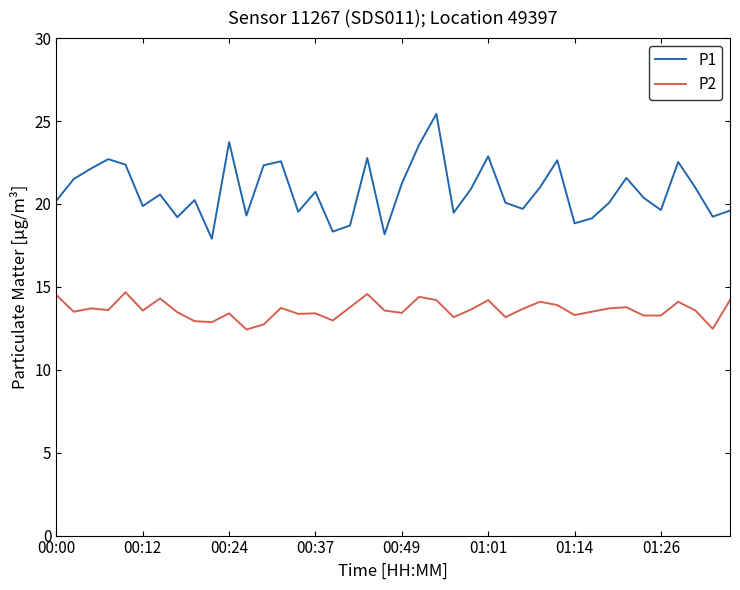

Which series has the largest range (max minus min)?

P1